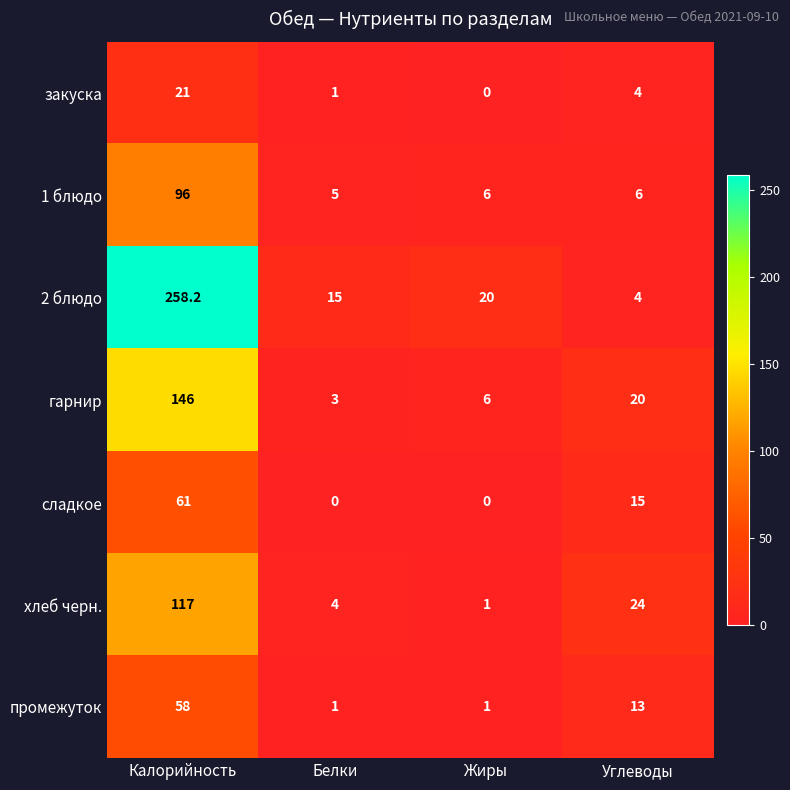

At how many categories does at least one series exceed 243?

1